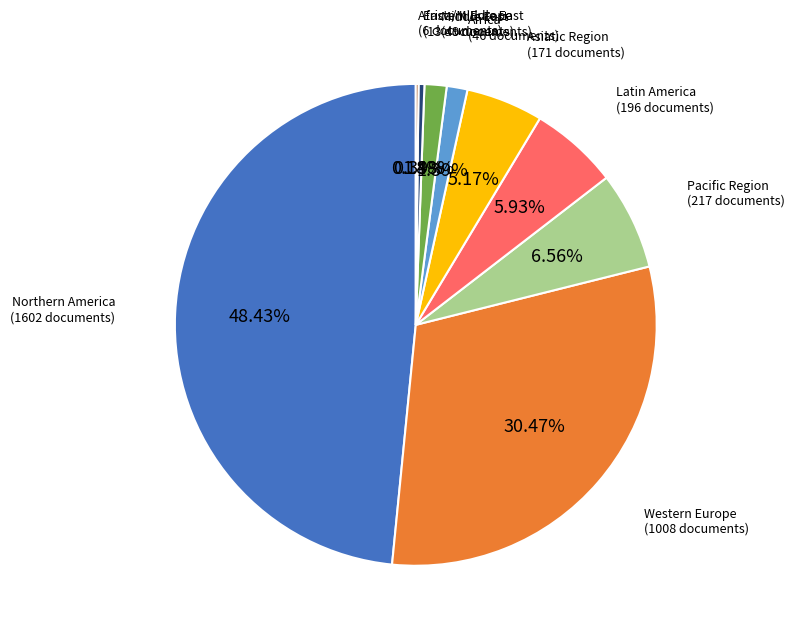

Is there a majority slice in this chart?

No